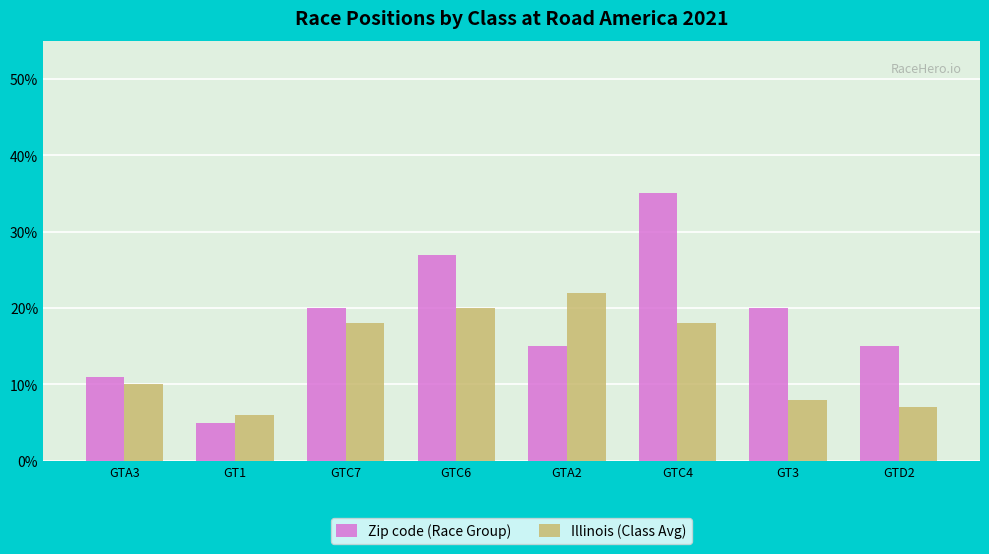

At GTD2, list the series in order from smallest to largest.

Illinois (Class Avg), Zip code (Race Group)